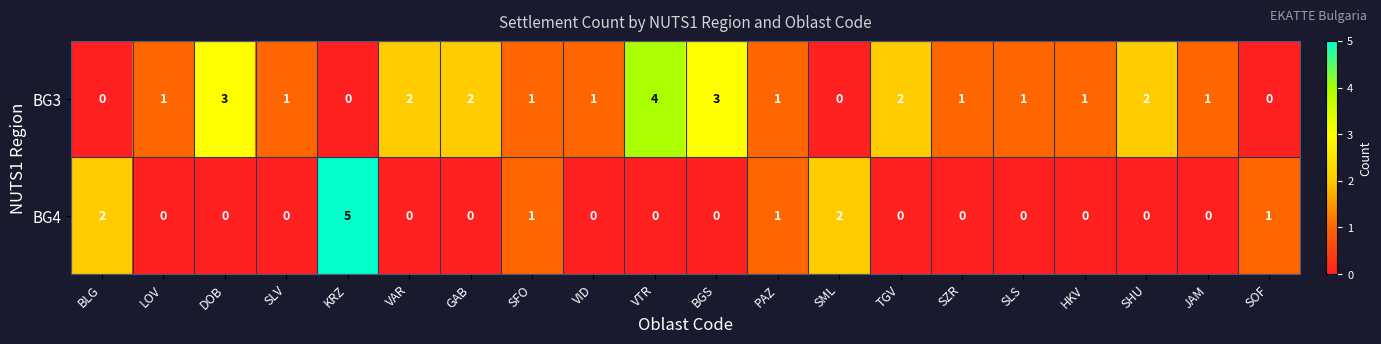

How many BG3 values are between 1 and 2?

13